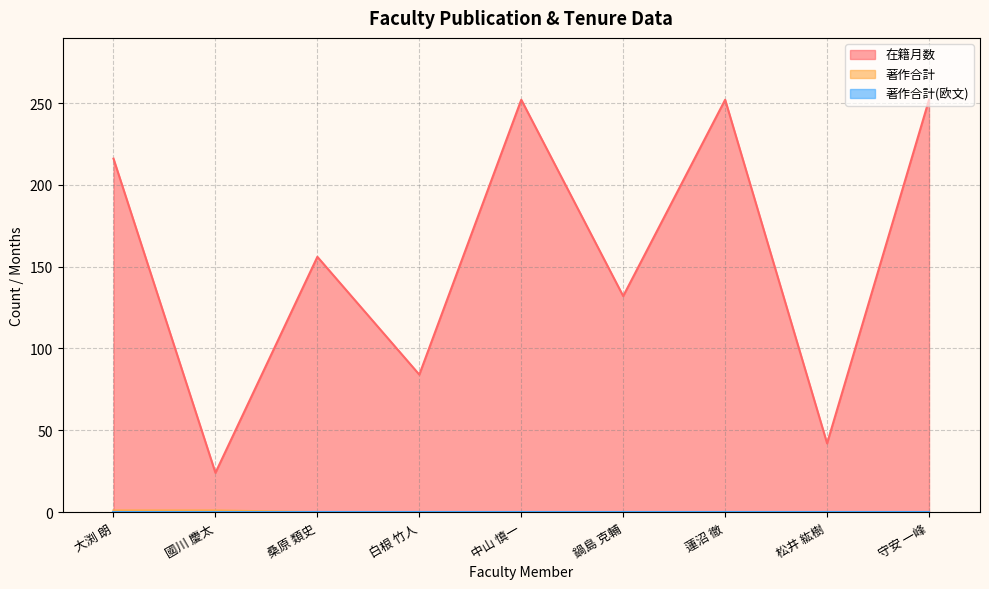

At which category is the sum across all series the highest?

中山 慎一